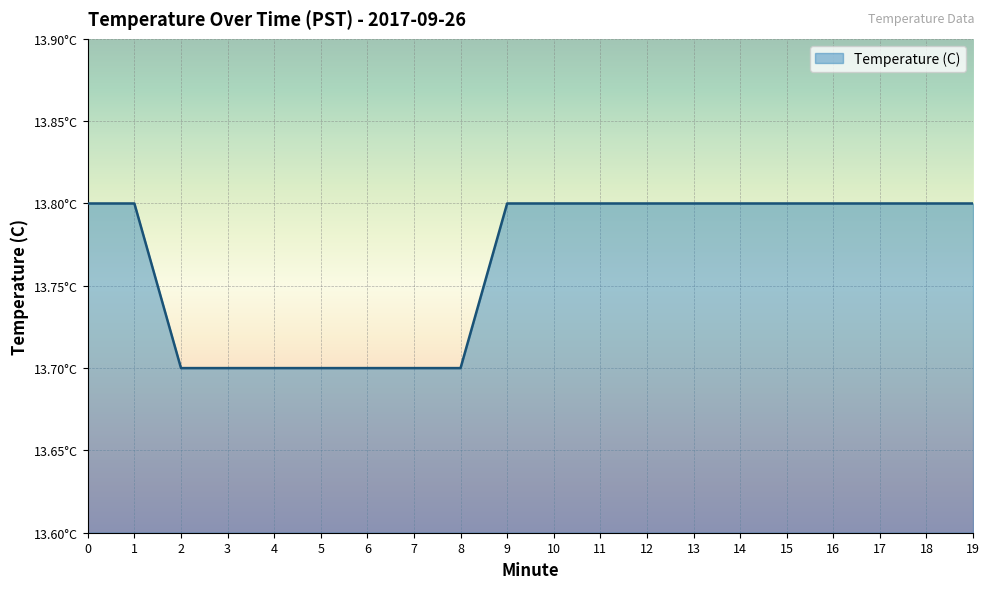

What is the value of the 12th point from the left?

13.8